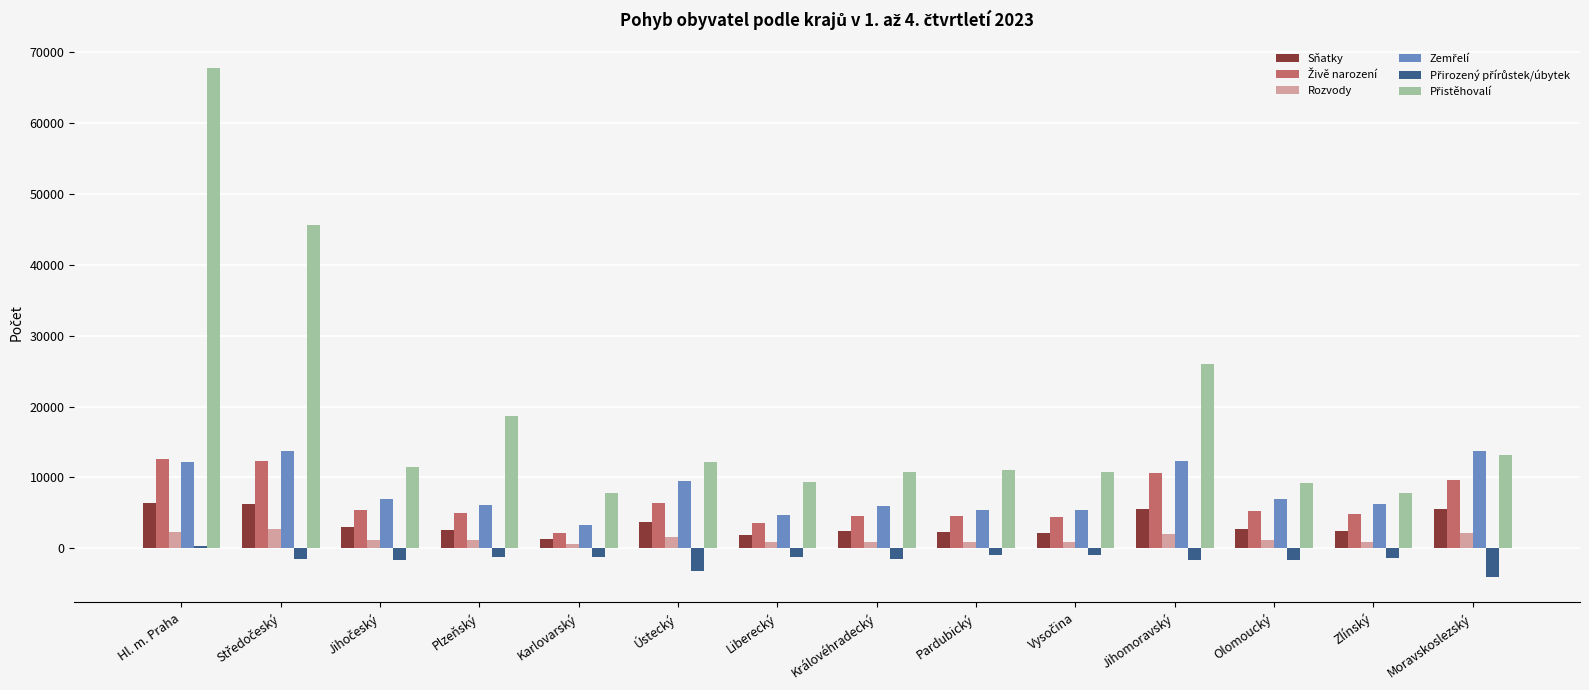

What is the smallest value displayed?

-4046